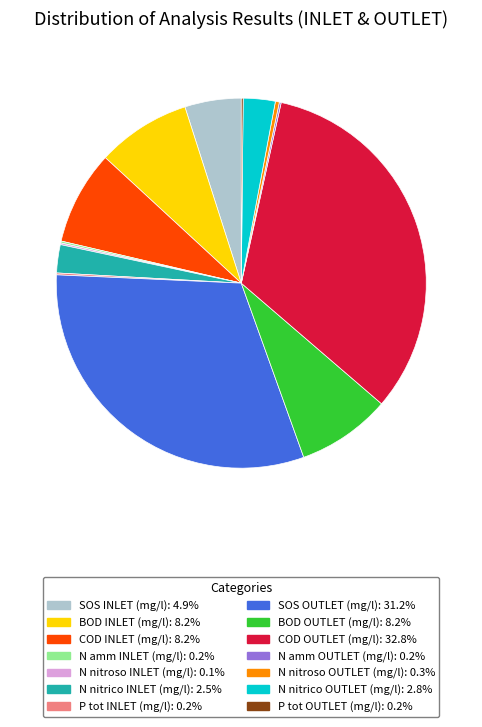

Does SOS INLET (mg/l) account for over 50% of the chart?

No